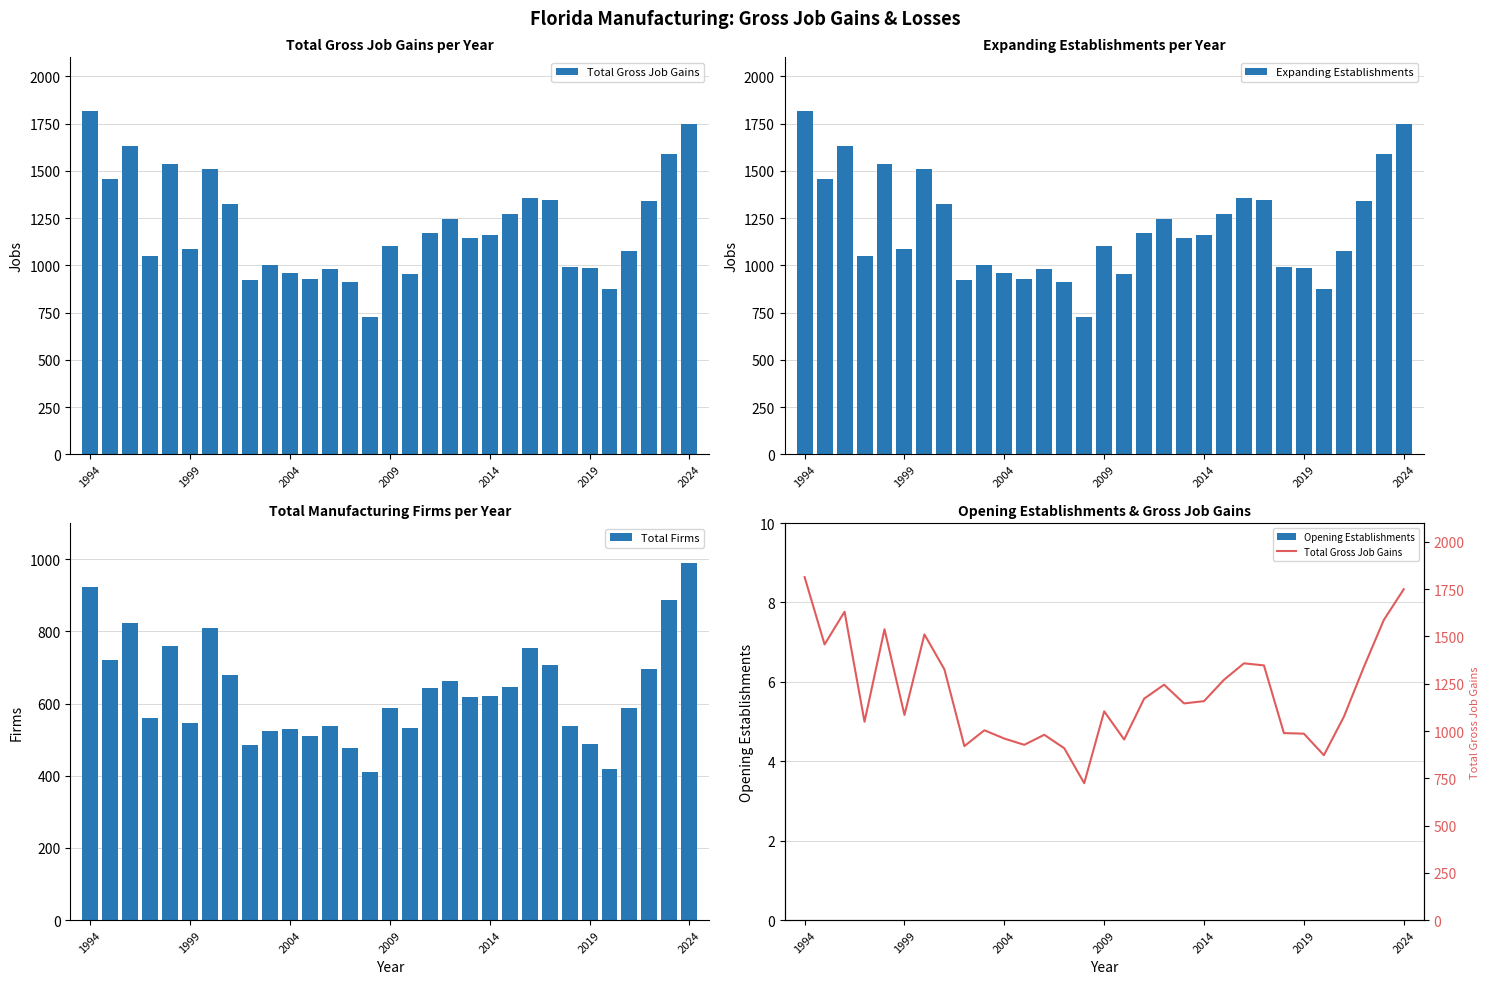

What are all the series names shown in the legend?

Total Gross Job Gains, Expanding Establishments, Total Firms, Opening Establishments